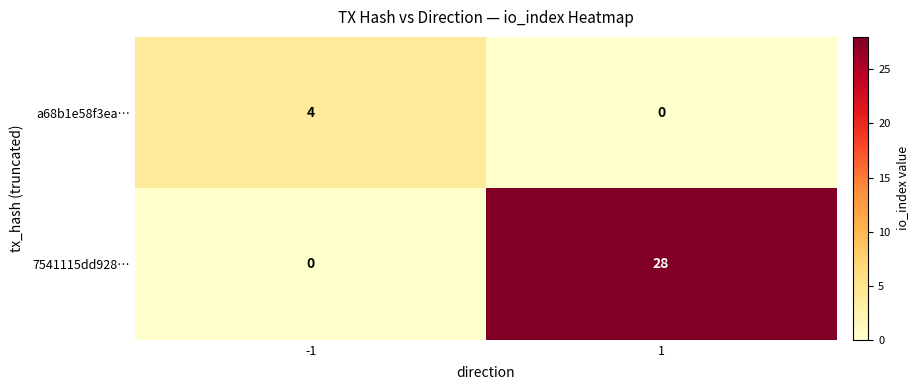

At which category is the sum across all series the highest?

1